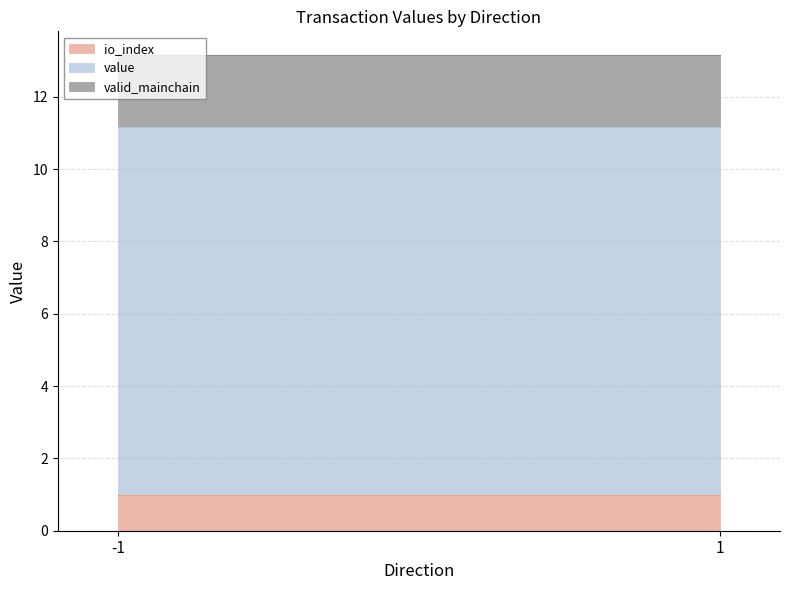

What is the total value across all series at -1?

13.1